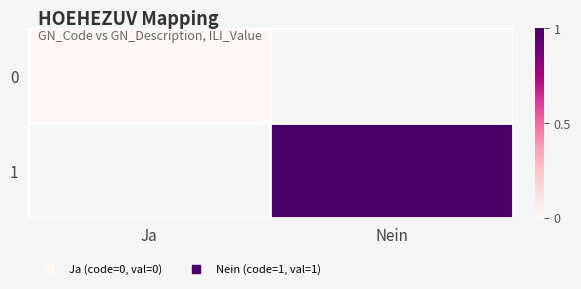

Which category has the highest value across all series?

Nein